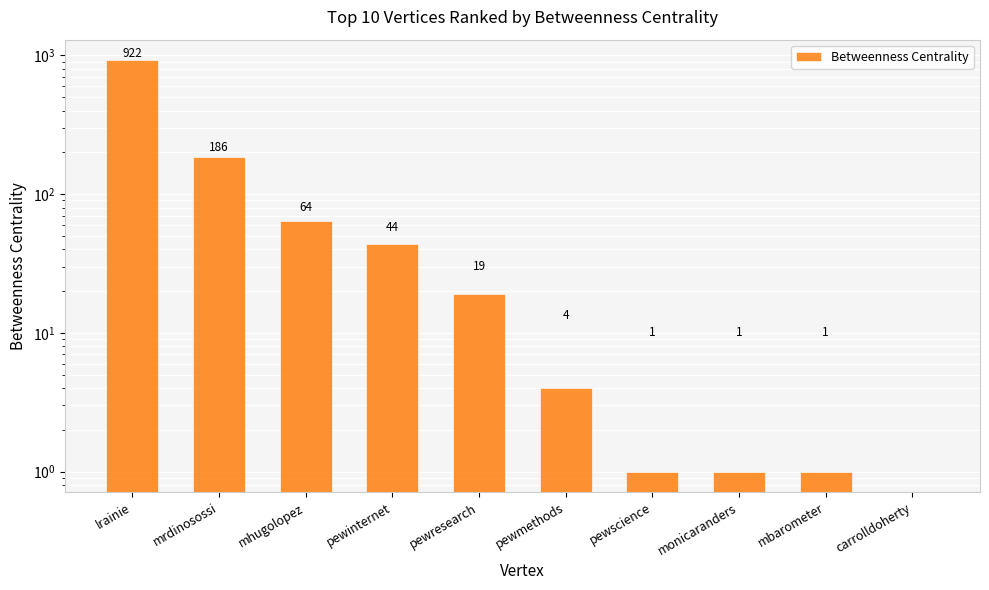

What is the change in value from mhugolopez to pewmethods?

-60